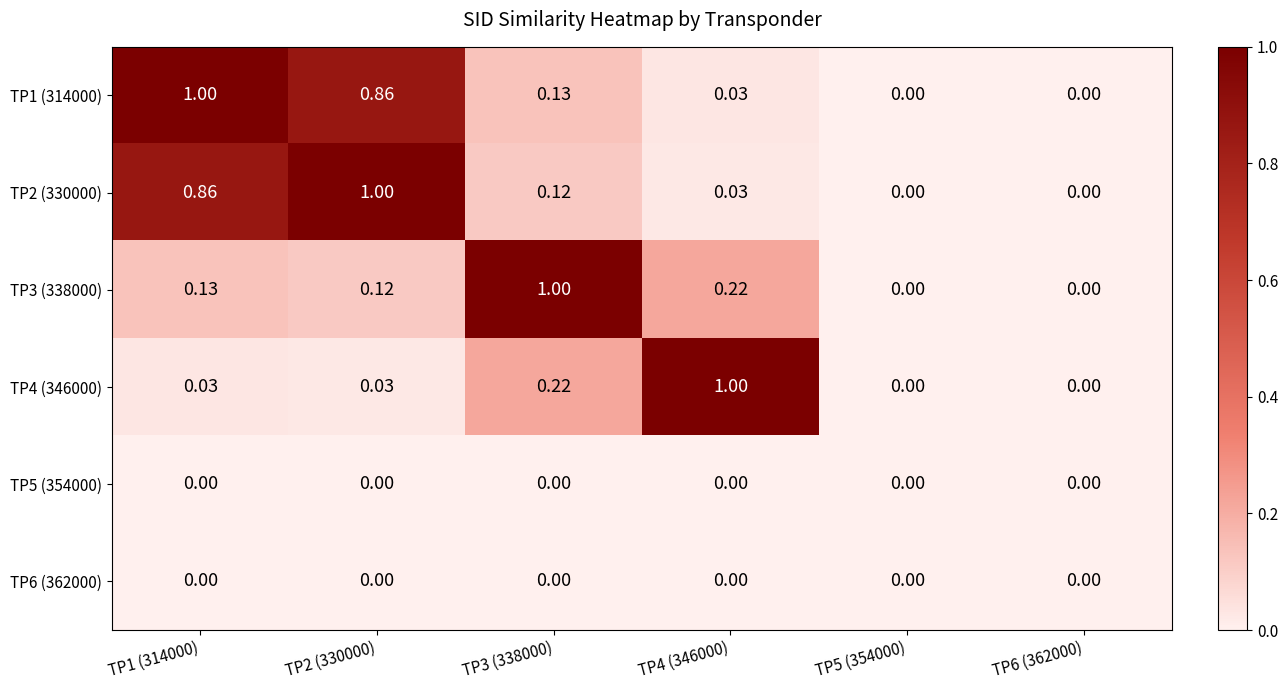

Reading left to right, transcribe all the data shown in this chart.

TP1 (314000): TP1 (314000)=1.0	TP2 (330000)=0.9	TP3 (338000)=0.1	TP4 (346000)=0.0	TP5 (354000)=0.0	TP6 (362000)=0.0
TP2 (330000): TP1 (314000)=0.9	TP2 (330000)=1.0	TP3 (338000)=0.1	TP4 (346000)=0.0	TP5 (354000)=0.0	TP6 (362000)=0.0
TP3 (338000): TP1 (314000)=0.1	TP2 (330000)=0.1	TP3 (338000)=1.0	TP4 (346000)=0.2	TP5 (354000)=0.0	TP6 (362000)=0.0
TP4 (346000): TP1 (314000)=0.0	TP2 (330000)=0.0	TP3 (338000)=0.2	TP4 (346000)=1.0	TP5 (354000)=0.0	TP6 (362000)=0.0
TP5 (354000): TP1 (314000)=0.0	TP2 (330000)=0.0	TP3 (338000)=0.0	TP4 (346000)=0.0	TP5 (354000)=0.0	TP6 (362000)=0.0
TP6 (362000): TP1 (314000)=0.0	TP2 (330000)=0.0	TP3 (338000)=0.0	TP4 (346000)=0.0	TP5 (354000)=0.0	TP6 (362000)=0.0